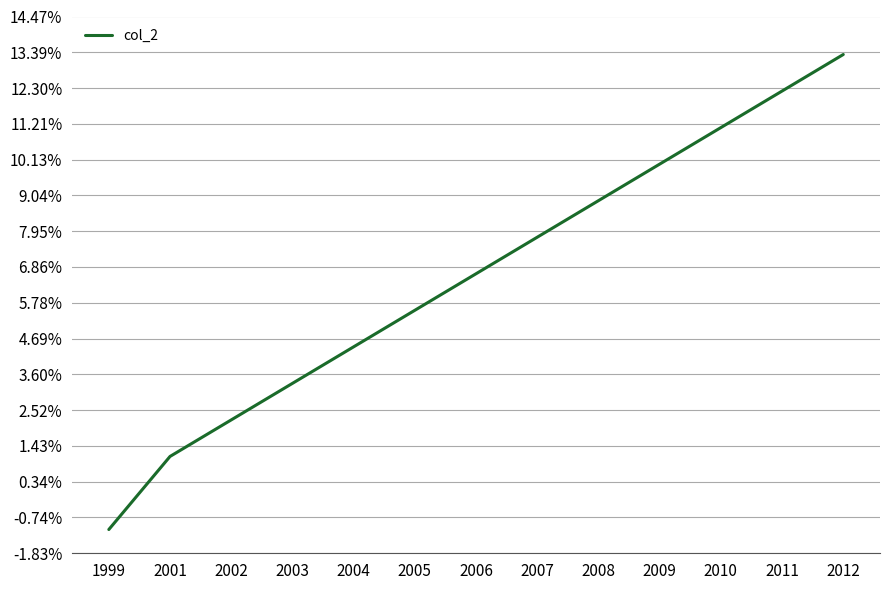

What is the minimum value shown in the chart?

-1.1